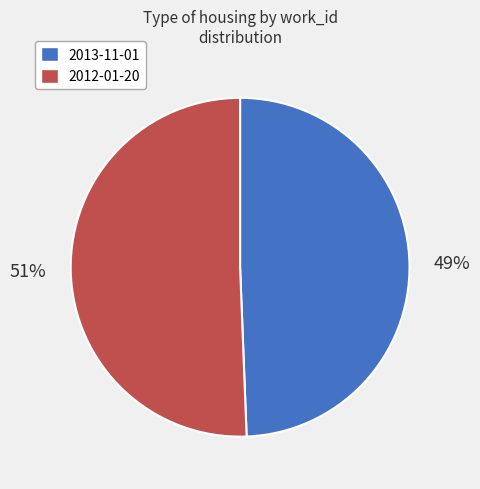

What percentage is the 2012-01-20 slice, to the nearest percent?

51%